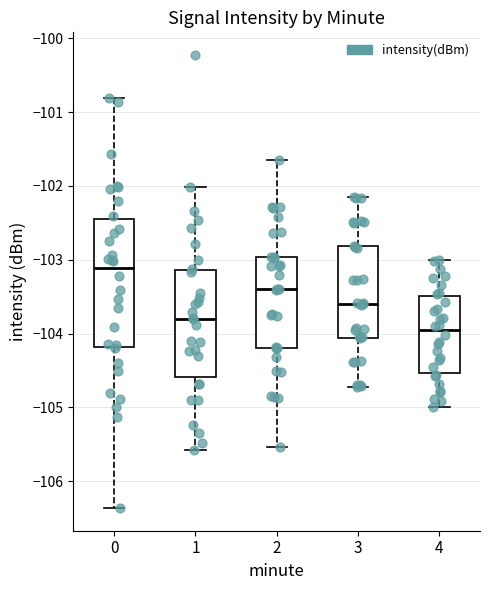

Where does the median line of the box at x = 1 sit on the y-axis? The values are not printed on the chart, so give them approximately, as read against the axis.

-103.8